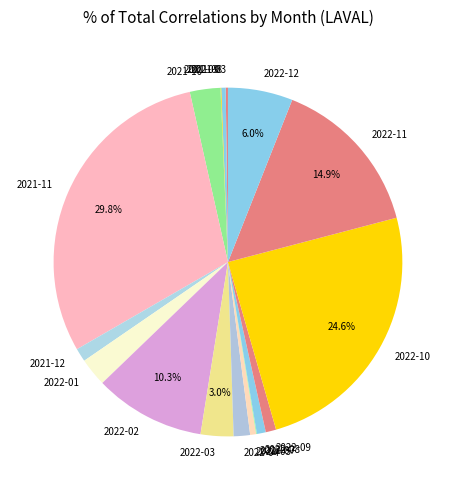

Is there a majority slice in this chart?

No